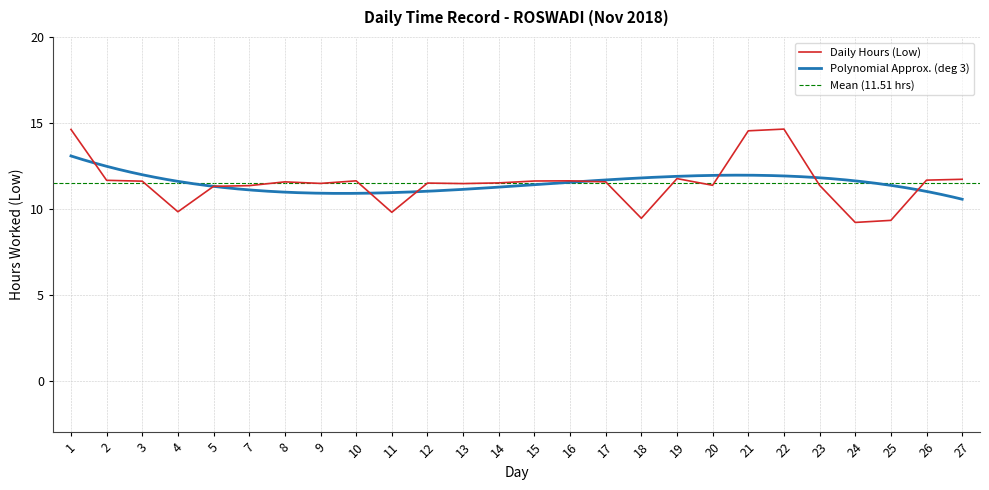

What is the difference between the maximum and minimum values?

5.4